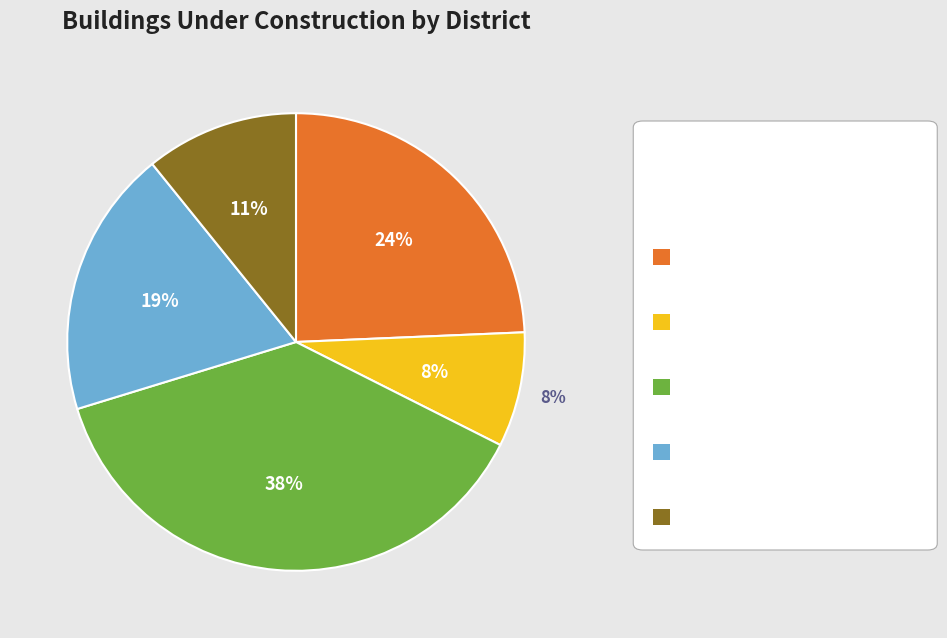

To the nearest percent, what is the combined percentage of Titikaveka and Nika?

27%